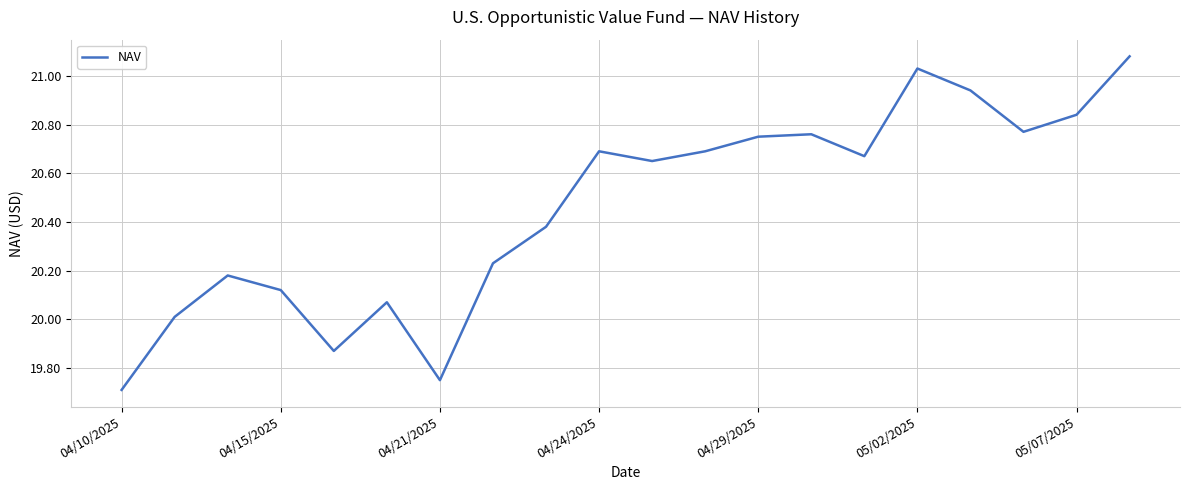

What is the smallest value displayed?

19.7